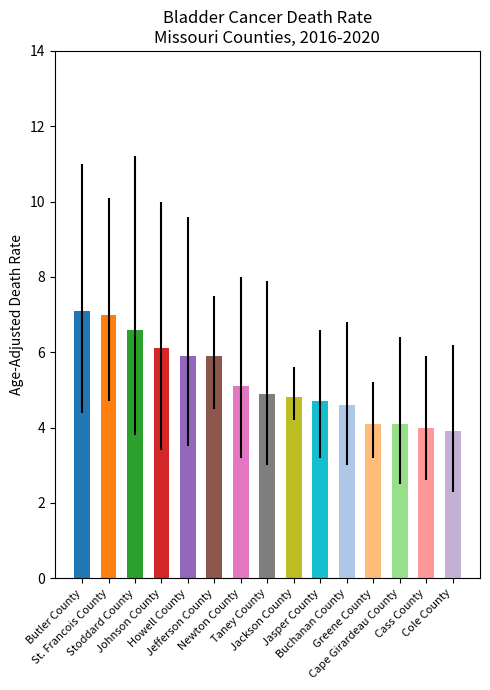

Reading left to right, extract all data points from this chart.

Butler County=7.1	St. Francois County=7.0	Stoddard County=6.6	Johnson County=6.1	Howell County=5.9	Jefferson County=5.9	Newton County=5.1	Taney County=4.9	Jackson County=4.8	Jasper County=4.7	Buchanan County=4.6	Greene County=4.1	Cape Girardeau County=4.1	Cass County=4.0	Cole County=3.9